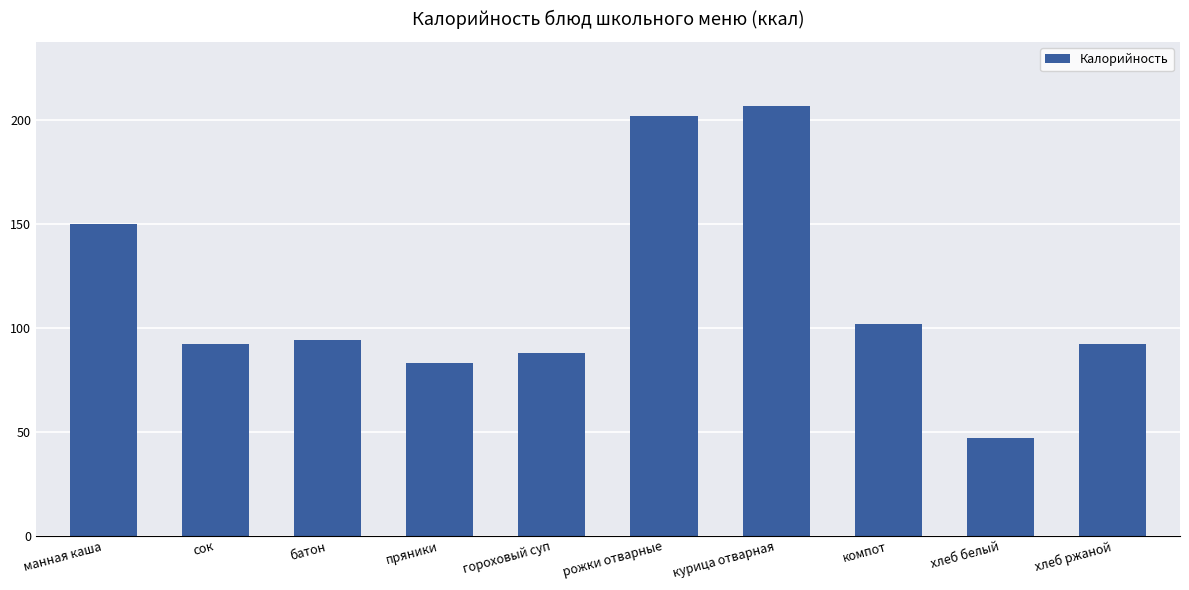

What is the change in value from манная каша to компот?

-48.0